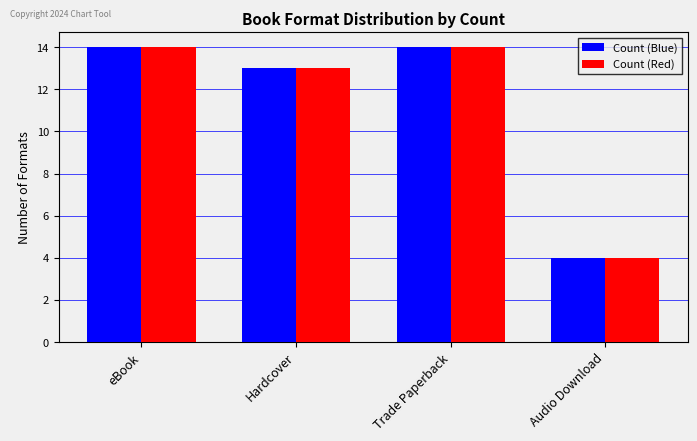

What value does the Count (Blue) series have at Audio Download?

4